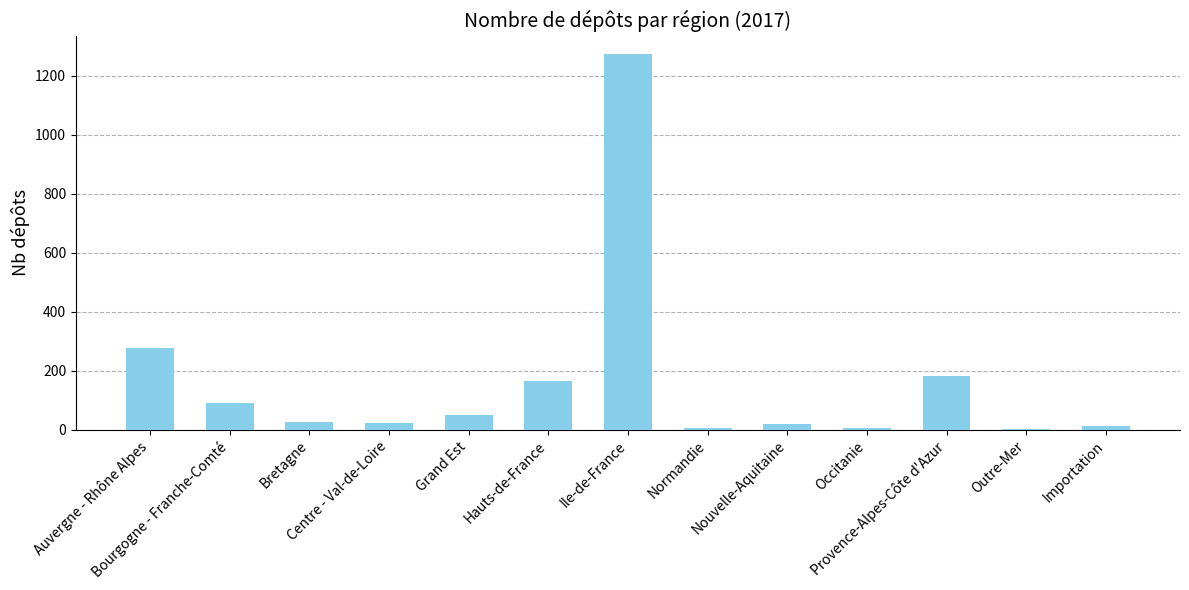

What is the sum of all values?

2125